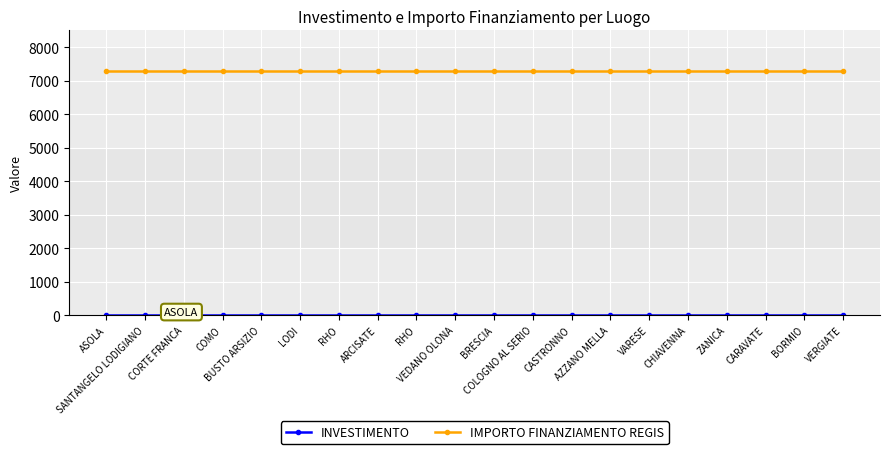

How many lines are shown in the chart?

2